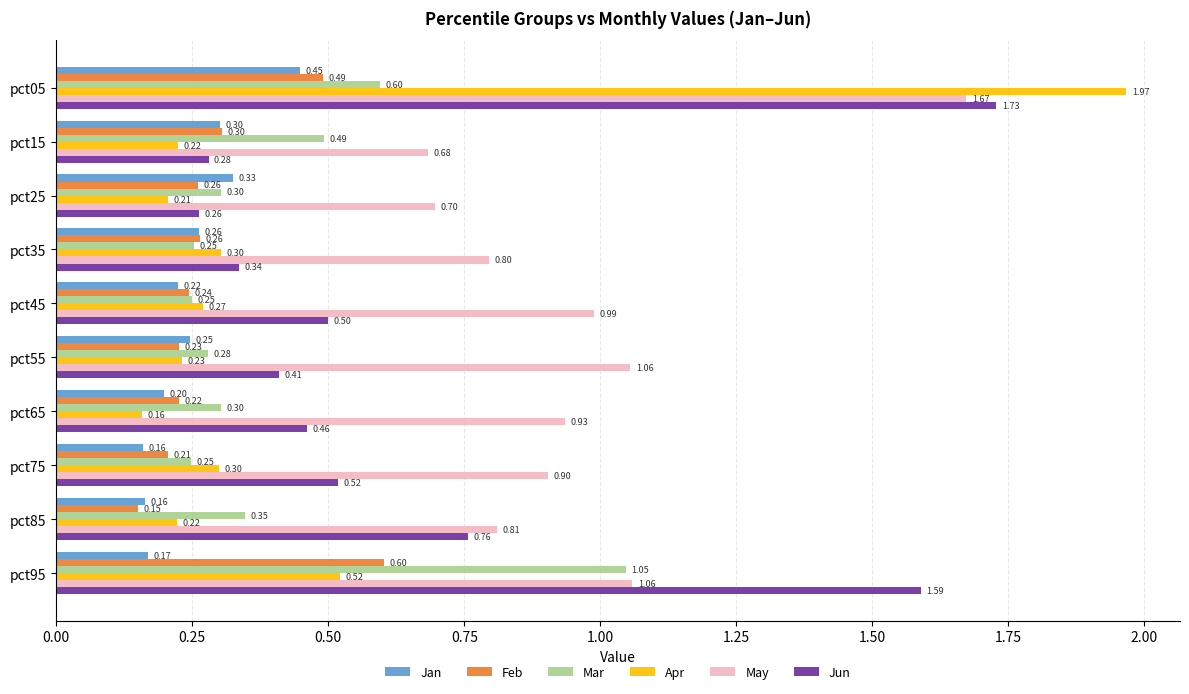

List the series in order of their peak value, lowest first.

Jan, Feb, Mar, May, Jun, Apr